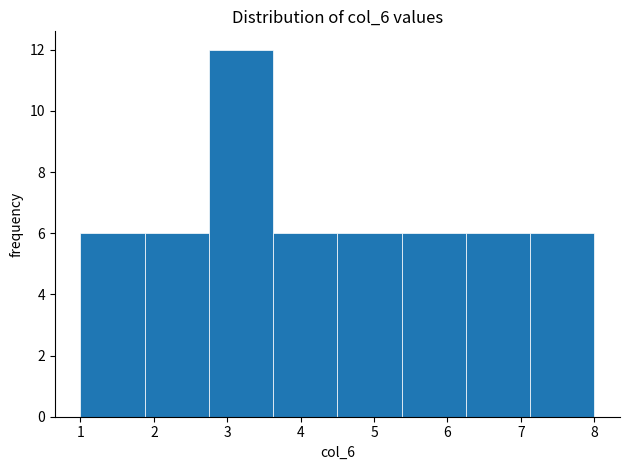

Which range on the x-axis has the tallest bar?

2.8 to 3.6